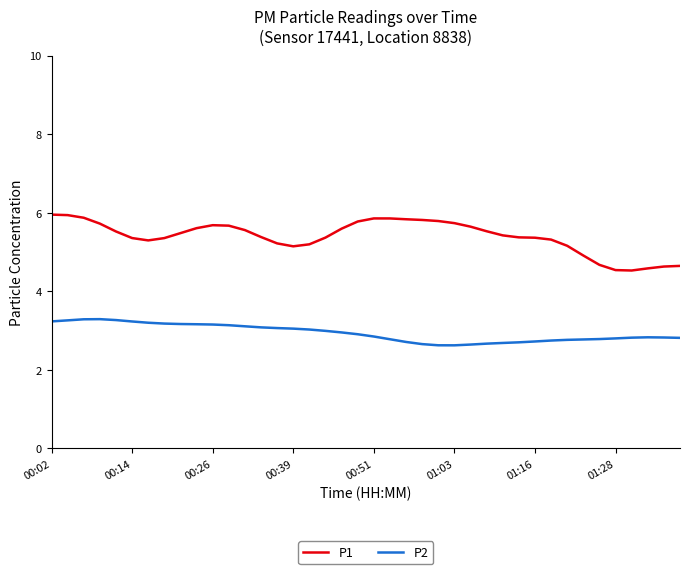

What is the maximum value for P2?

3.3